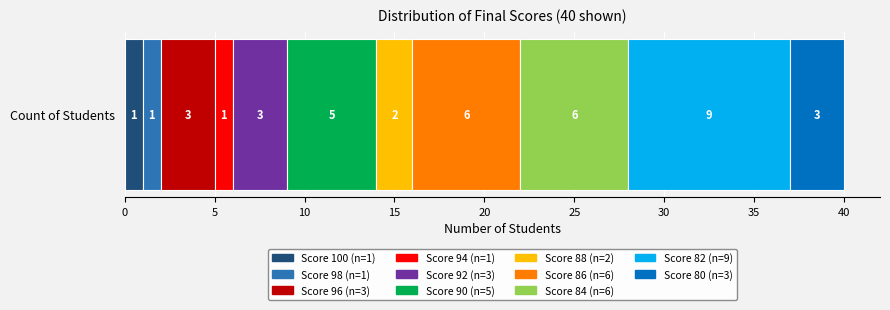

How many data points does each series have?

1